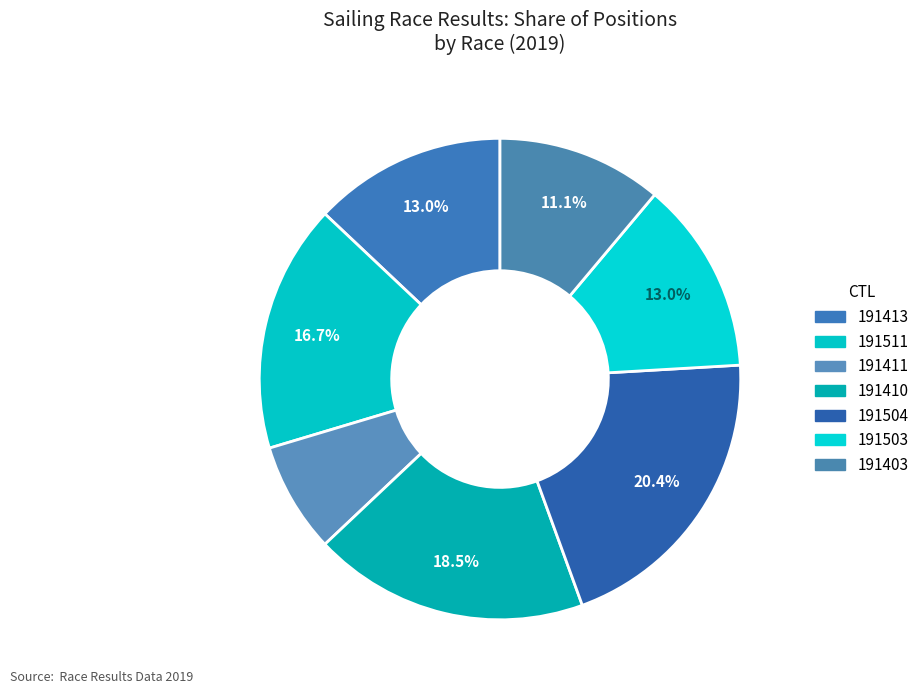

How many slices are in this pie chart?

7